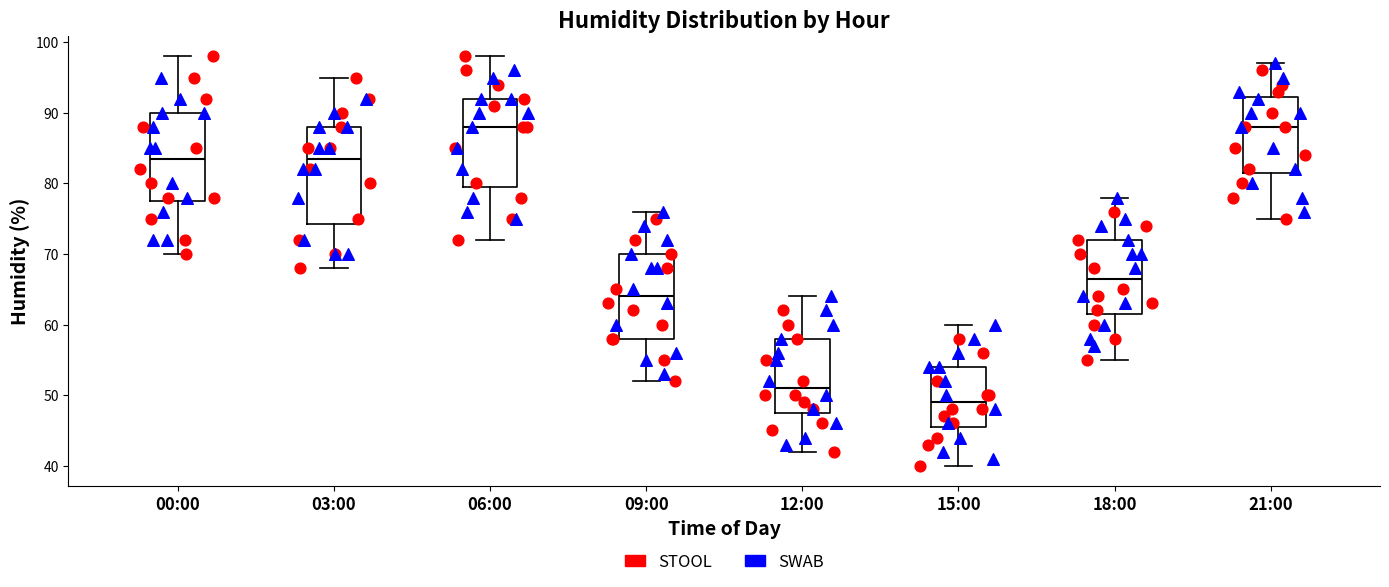

Where does the lower whisker of the box for 12:00 end on the y-axis? The values are not printed on the chart, so give them approximately, as read against the axis.

42